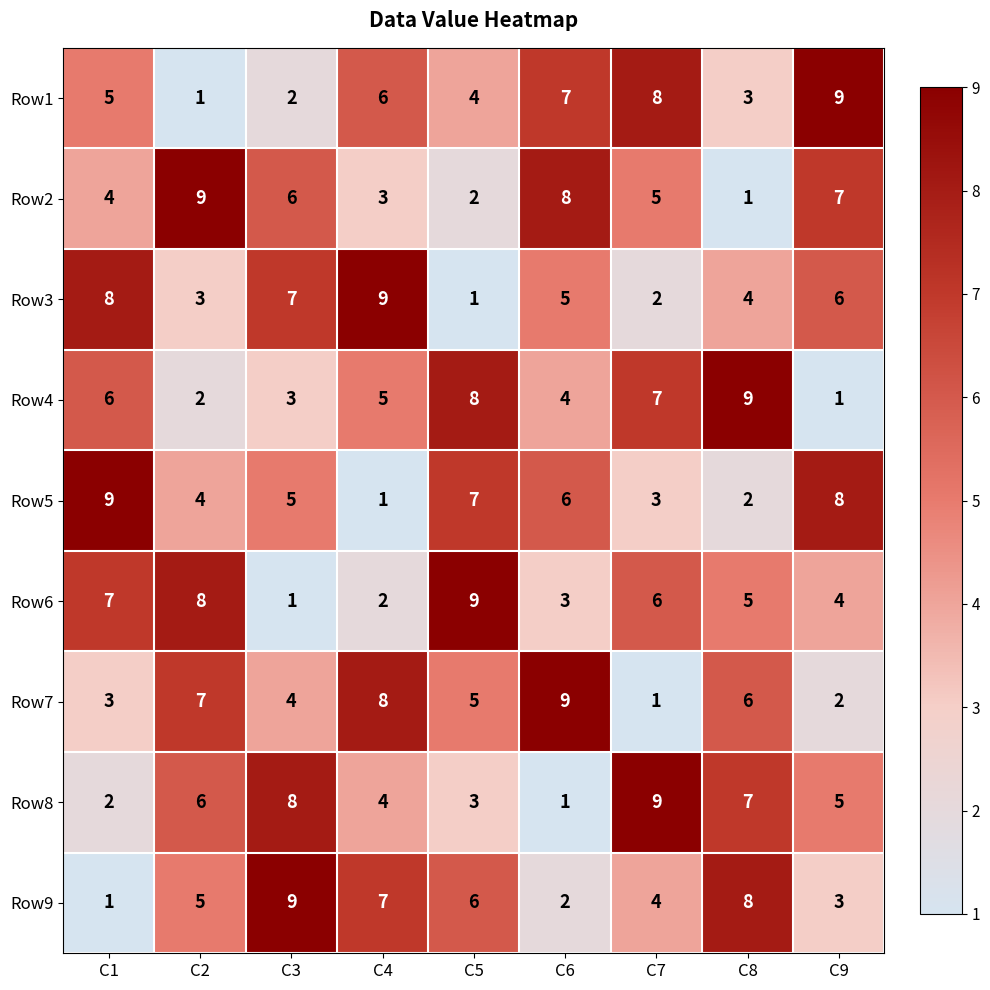

What is the sum of all Row3 values?

45